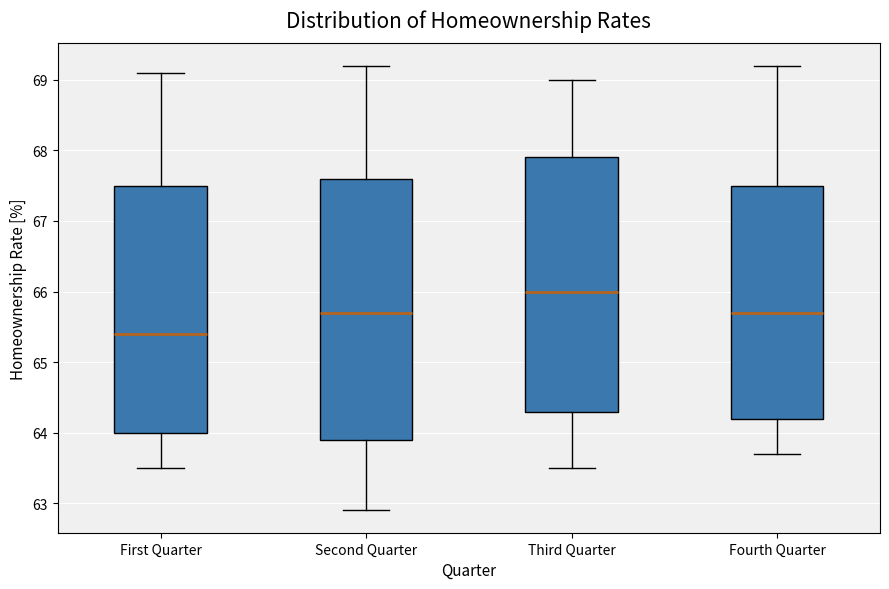

Reading left to right, transcribe this box plot: for each box, give where its median line is, the range the box spans, and where its two whiskers end, as read against the y-axis. The values are not printed on the chart, so give them approximately, as read against the axis.

First Quarter: median 65.4, box 64.0 to 67.5, whiskers 63.5 to 69.1
Second Quarter: median 65.7, box 63.9 to 67.6, whiskers 62.9 to 69.2
Third Quarter: median 66.0, box 64.3 to 67.9, whiskers 63.5 to 69.0
Fourth Quarter: median 65.7, box 64.2 to 67.5, whiskers 63.7 to 69.2